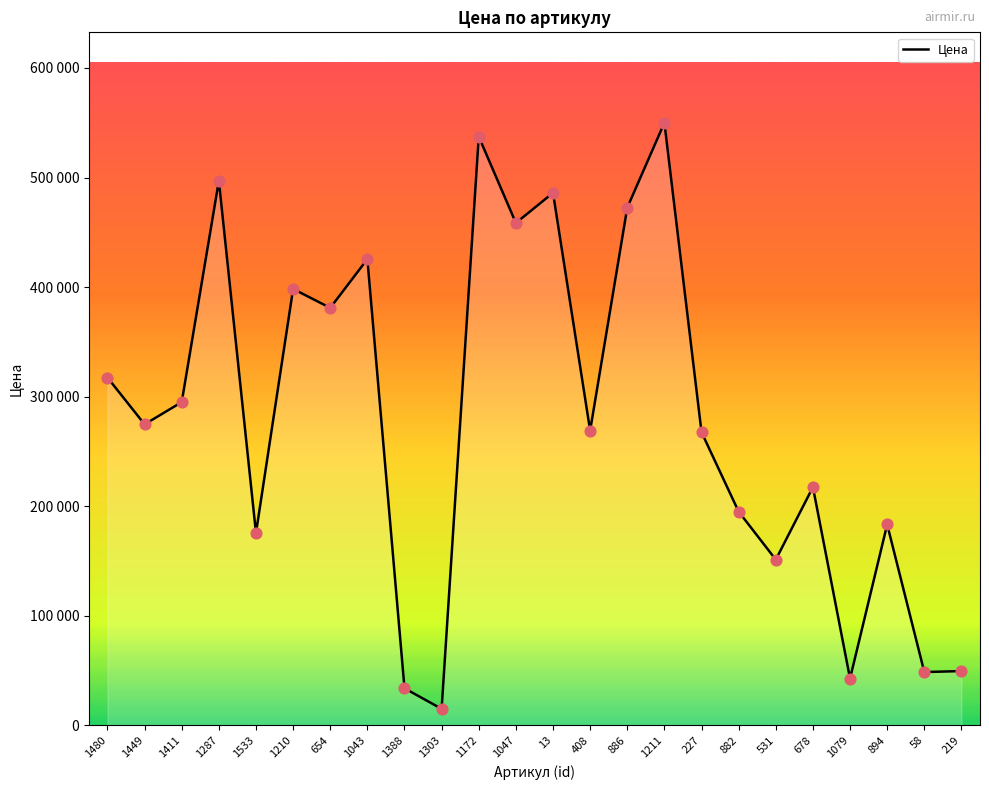

What is the ratio of the value at 1287 to the value at 894?

2.7